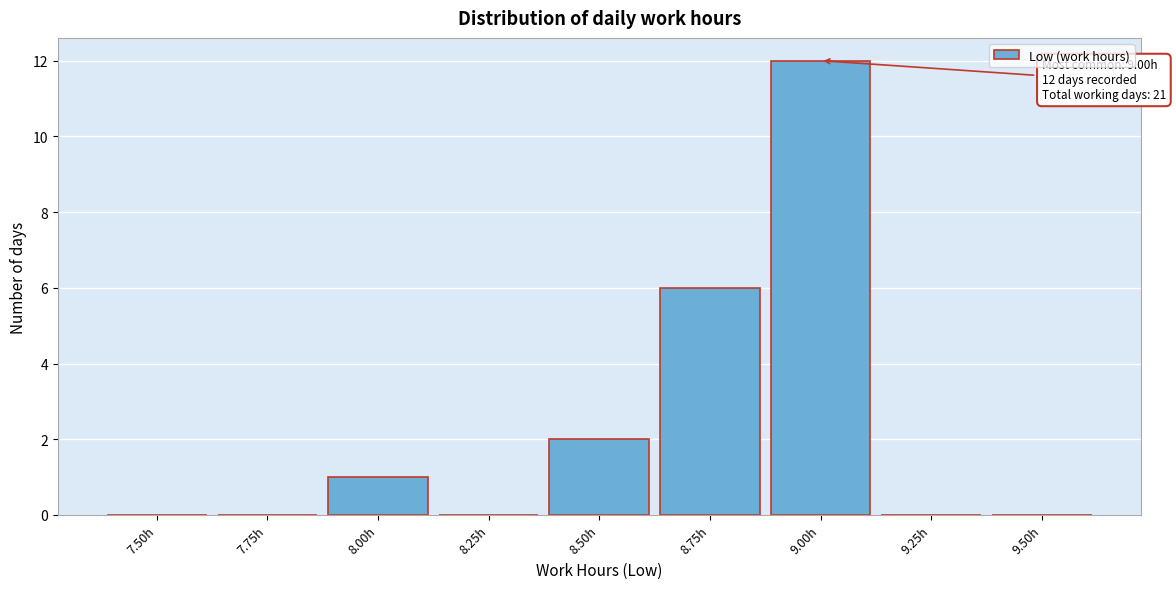

Reading right to left, transcribe all the data shown in this chart.

9.50h=0	9.25h=0	9.00h=12	8.75h=6	8.50h=2	8.25h=0	8.00h=1	7.75h=0	7.50h=0